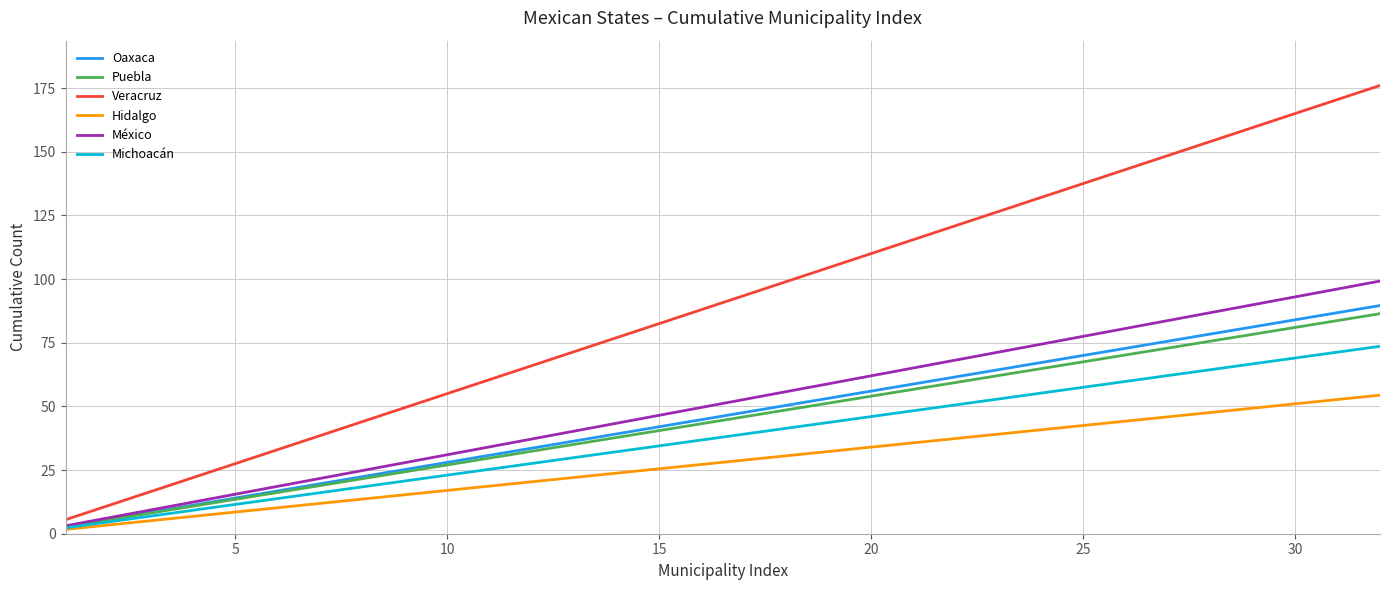

Which series has the widest spread of values?

Veracruz